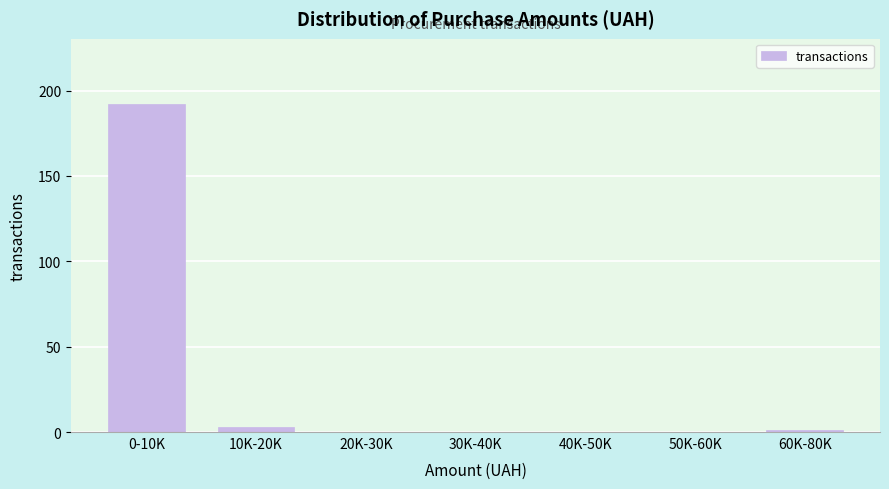

Reading left to right, extract all data points from this chart.

0-10K=192	10K-20K=3	20K-30K=0	30K-40K=0	40K-50K=0	50K-60K=0	60K-80K=1